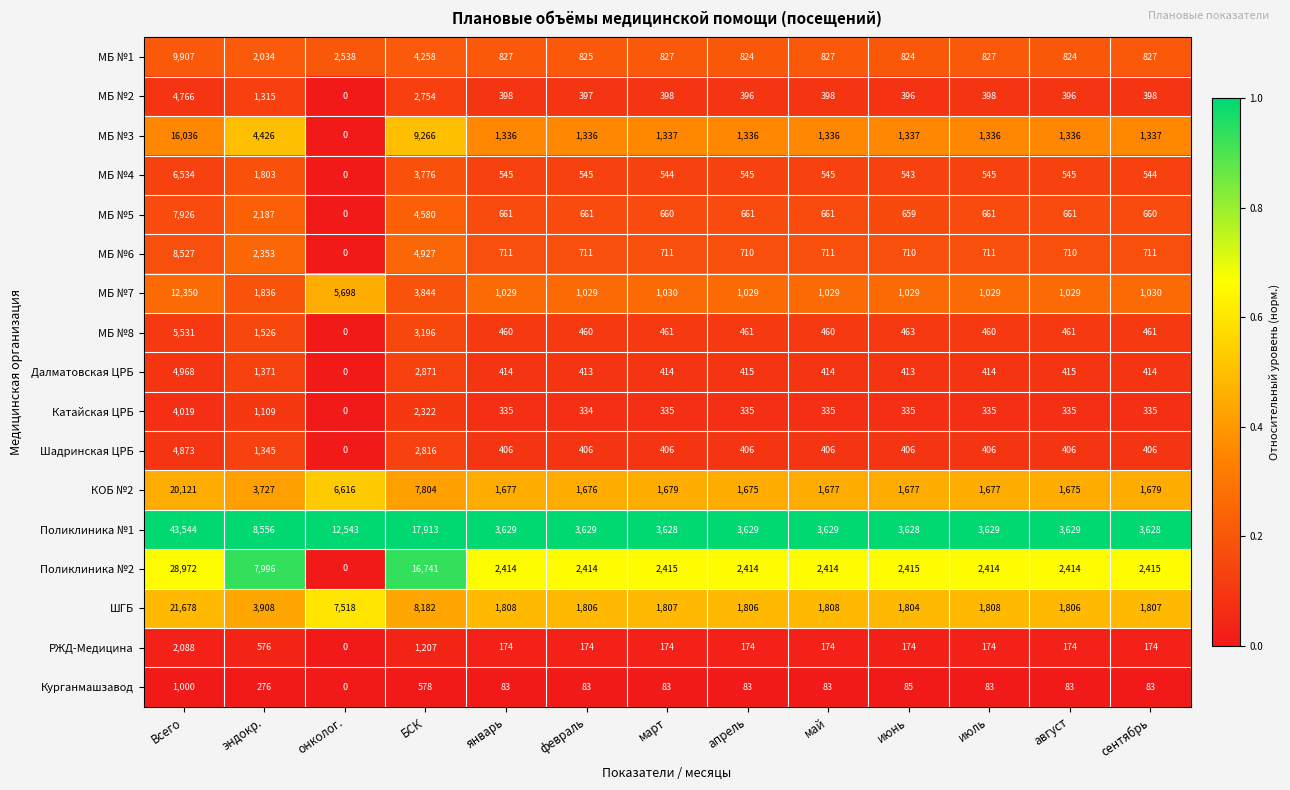

How many distinct data groups are displayed?

17